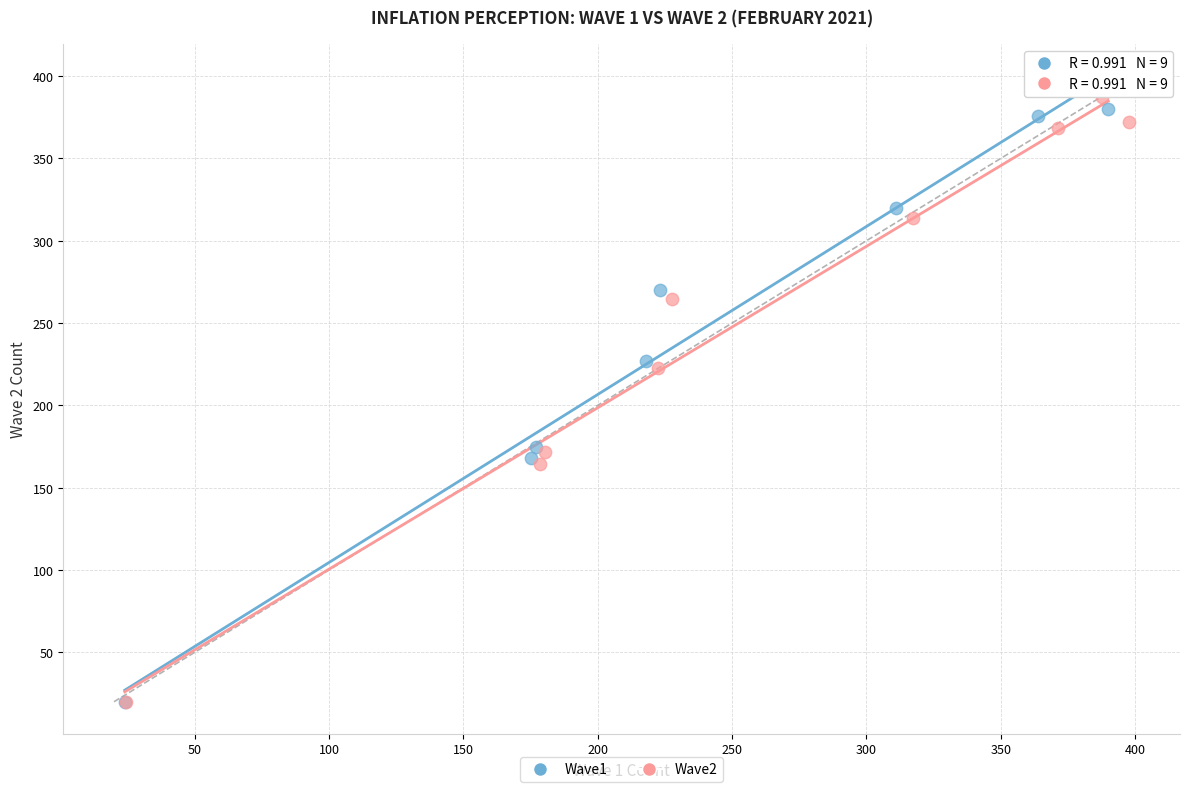

Which series reaches the maximum Y coordinate?

Wave1